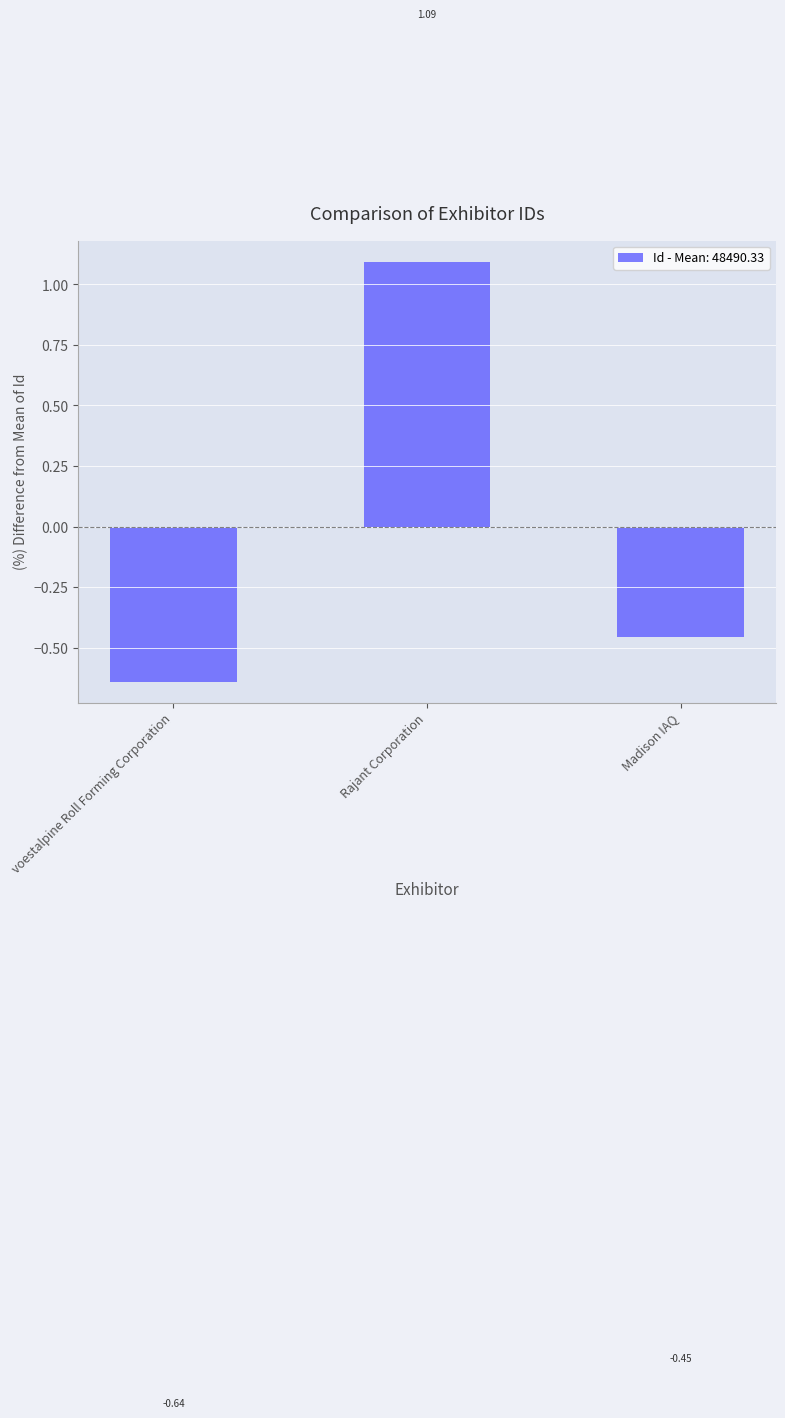

Which label corresponds to the smallest value in the chart?

voestalpine Roll Forming Corporation